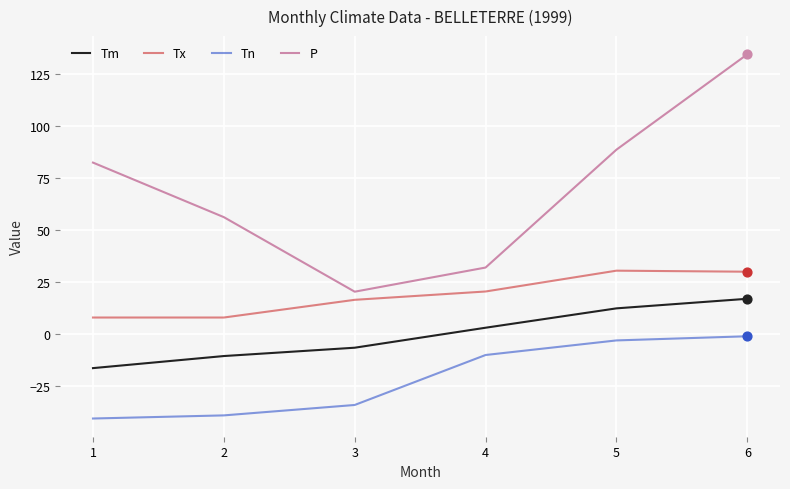

At how many categories does at least one series exceed 33?

4